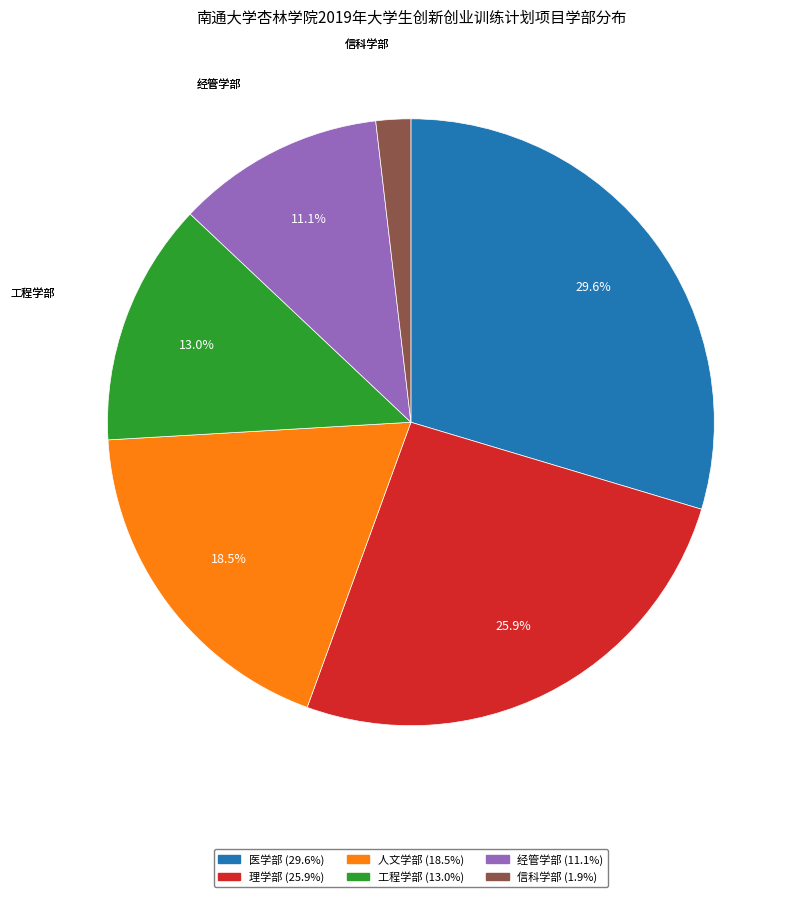

Count the number of slices in the pie.

6